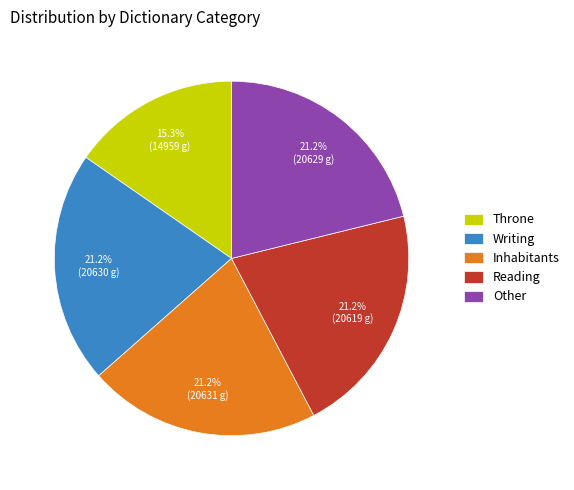

To the nearest percent, what portion does Inhabitants represent?

21%